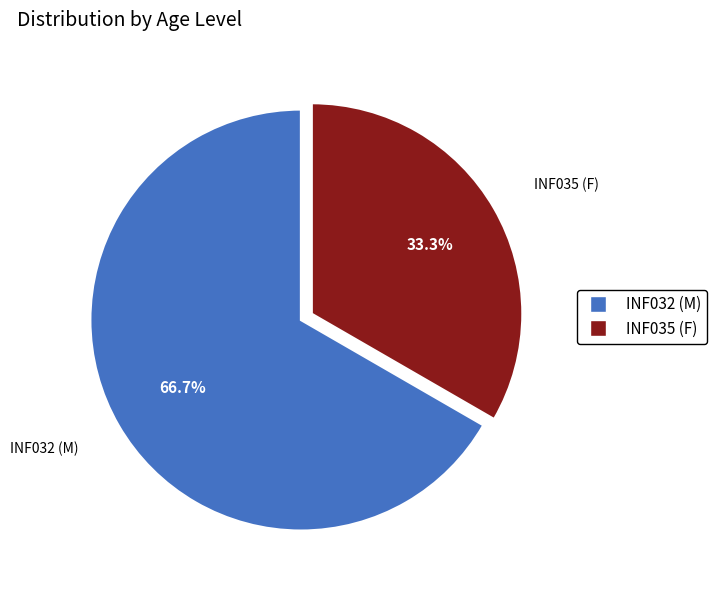

Between INF035 (F) and INF032 (M), which is larger?

INF032 (M)